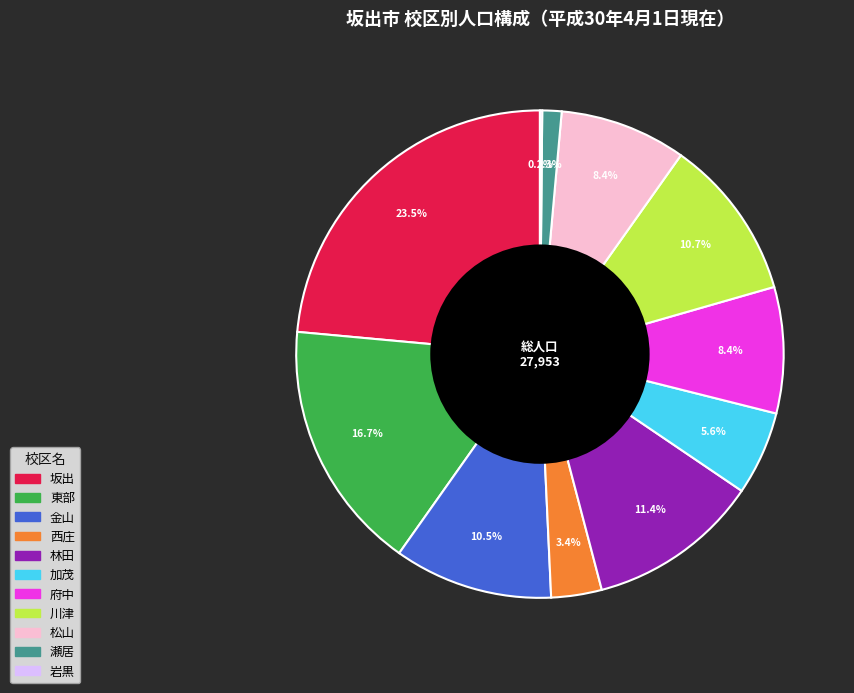

What is the ratio of the value at 坂出 to the value at 林田?

2.1